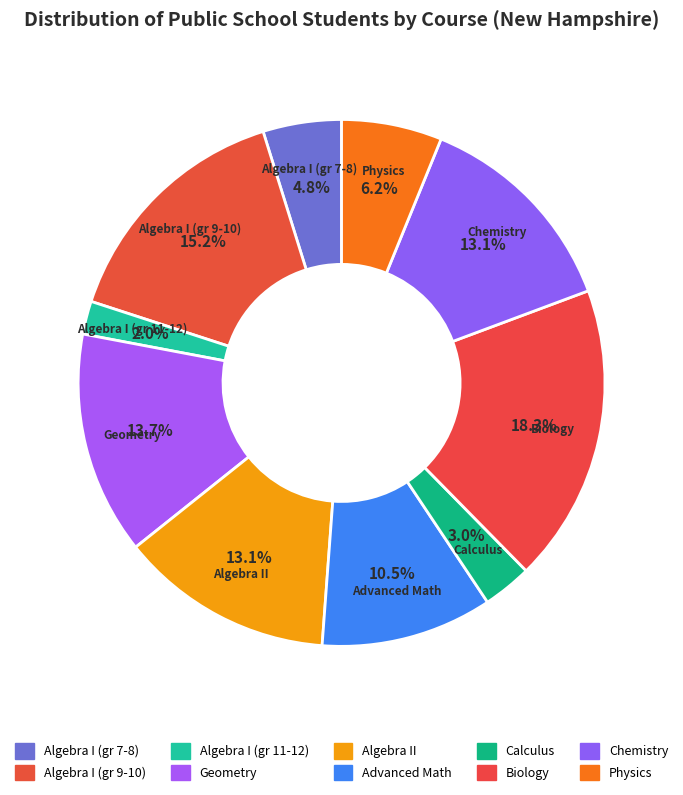

Does Biology represent more than half of the total?

No